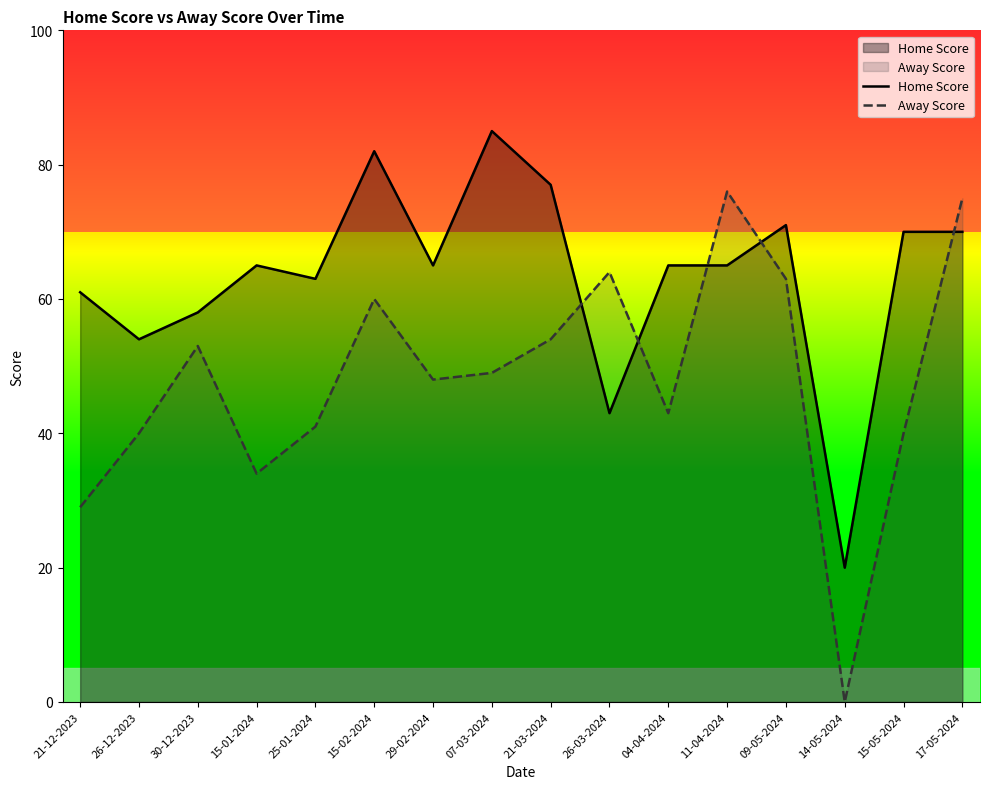

What is the difference between the highest and lowest values at 15-02-2024?

22